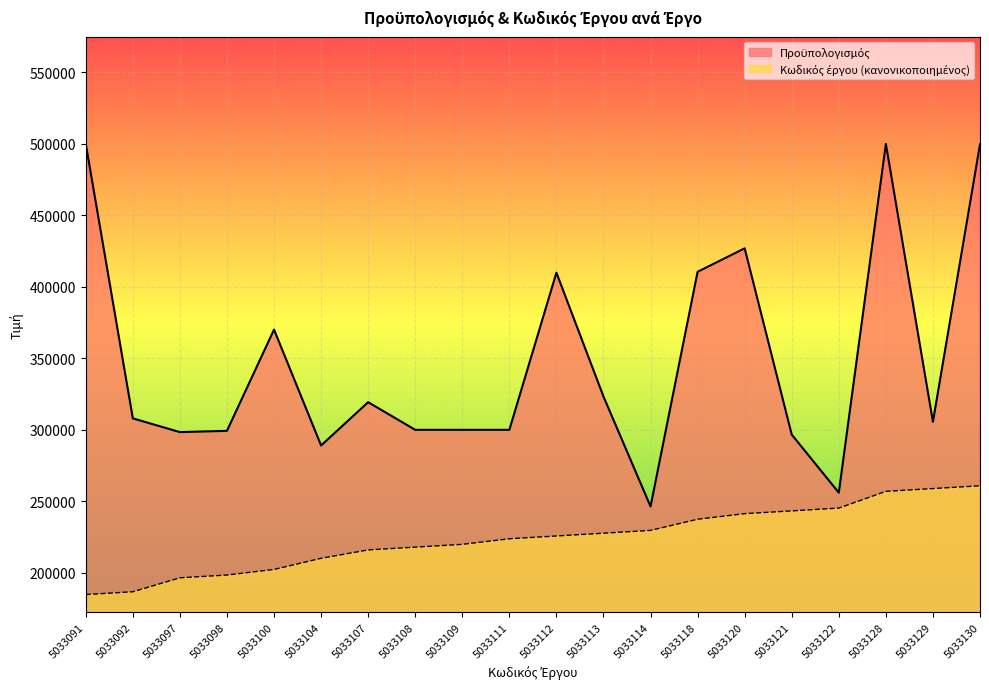

At which category is the sum across all series the highest?

5033130